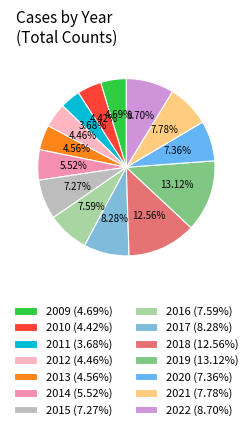

Count the number of slices in the pie.

14